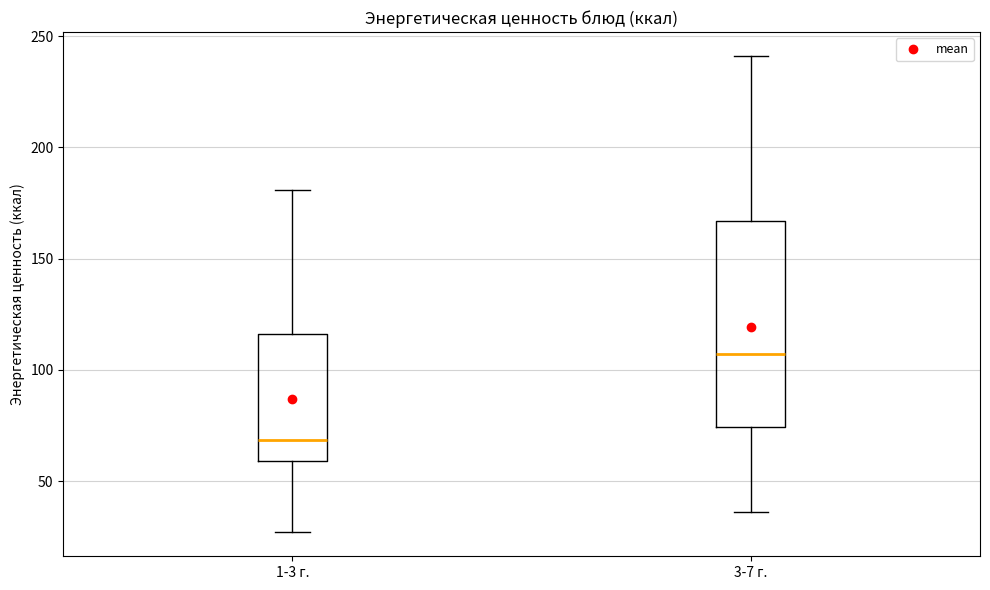

Reading left to right, transcribe this box plot: for each box, give where its median line is, the range the box spans, and where its two whiskers end, as read against the y-axis. The values are not printed on the chart, so give them approximately, as read against the axis.

1-3 г.: median 70, box 60 to 115, whiskers 25 to 180
3-7 г.: median 105, box 75 to 165, whiskers 35 to 240